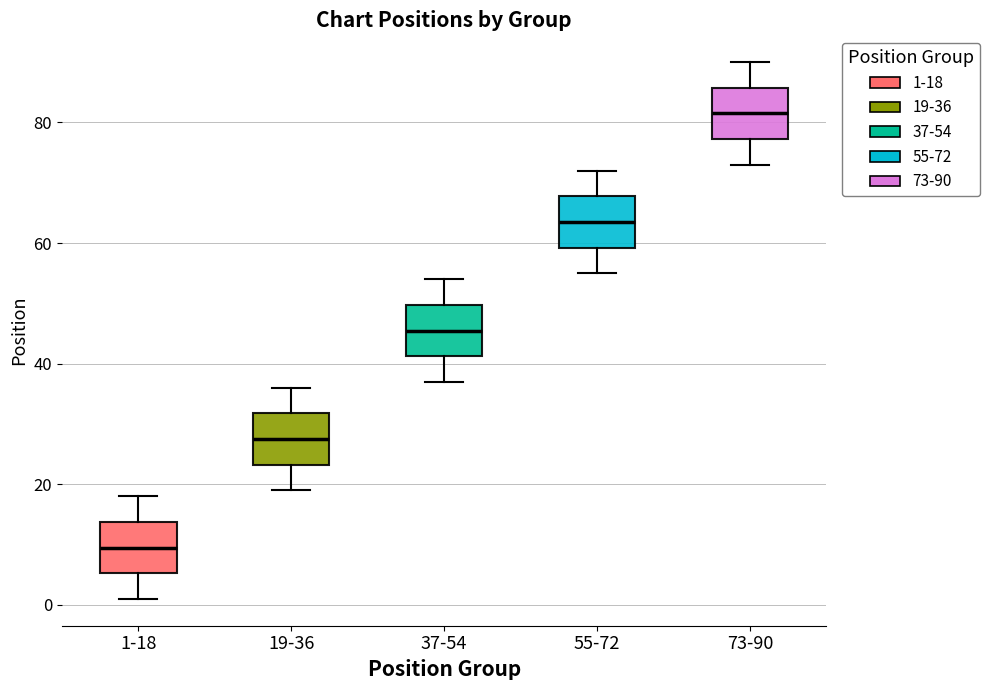

Where is the upper edge of the box for 73-90 on the y-axis? The values are not printed on the chart, so give them approximately, as read against the axis.

86